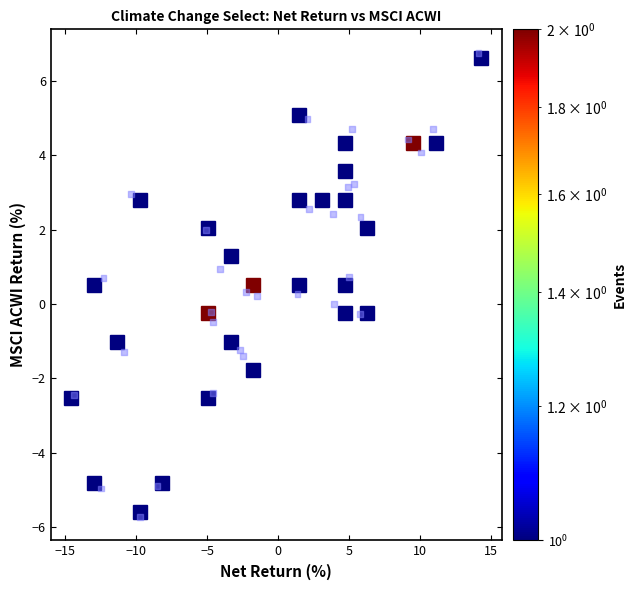

What is the range of X values (max minus min)?

28.5